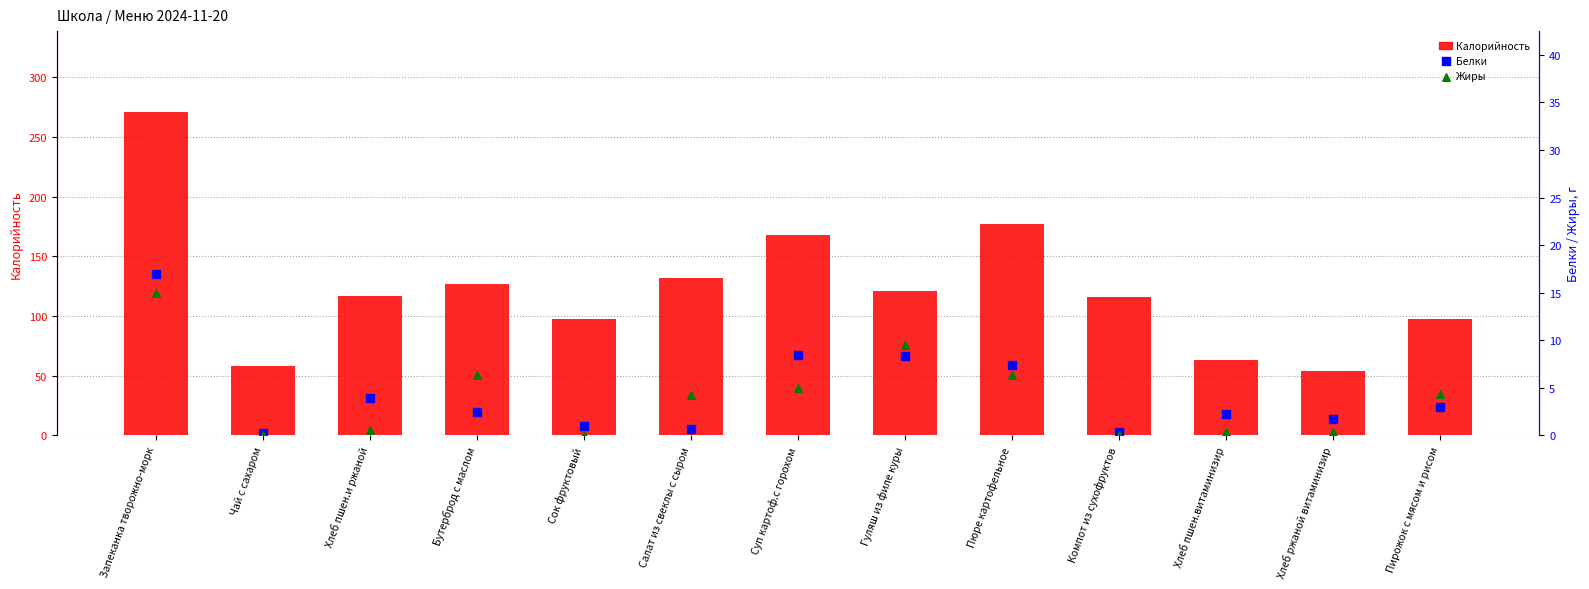

Is the value of Жиры at Хлеб ржаной витаминизир greater than the value of Калорийность at Суп картоф.с горохом?

No